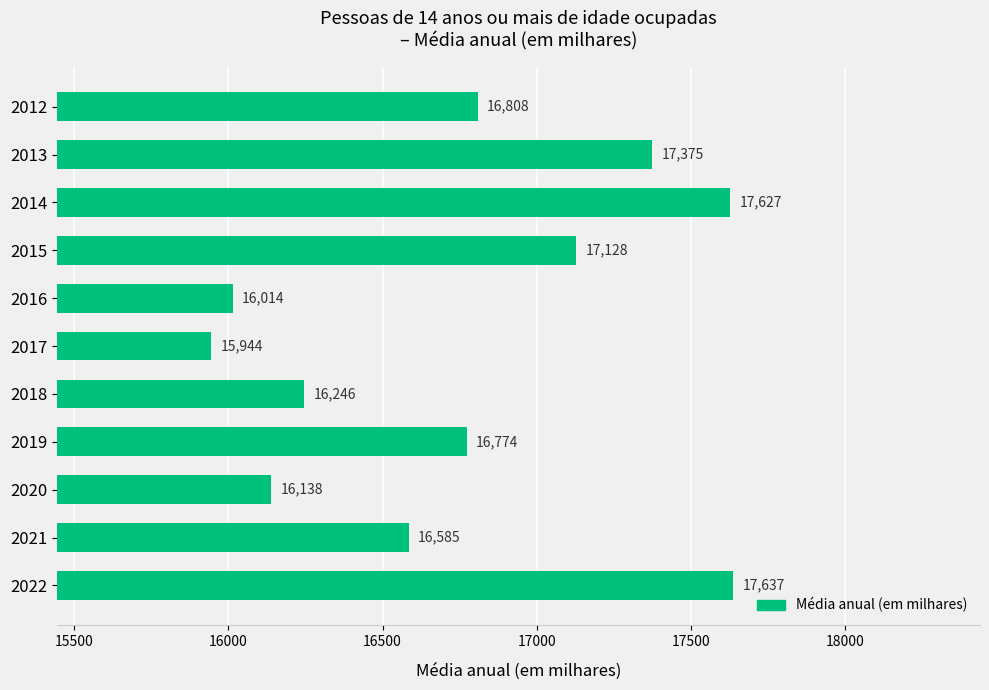

Rank the categories by value from highest to lowest.

2022, 2014, 2013, 2015, 2012, 2019, 2021, 2018, 2020, 2016, 2017